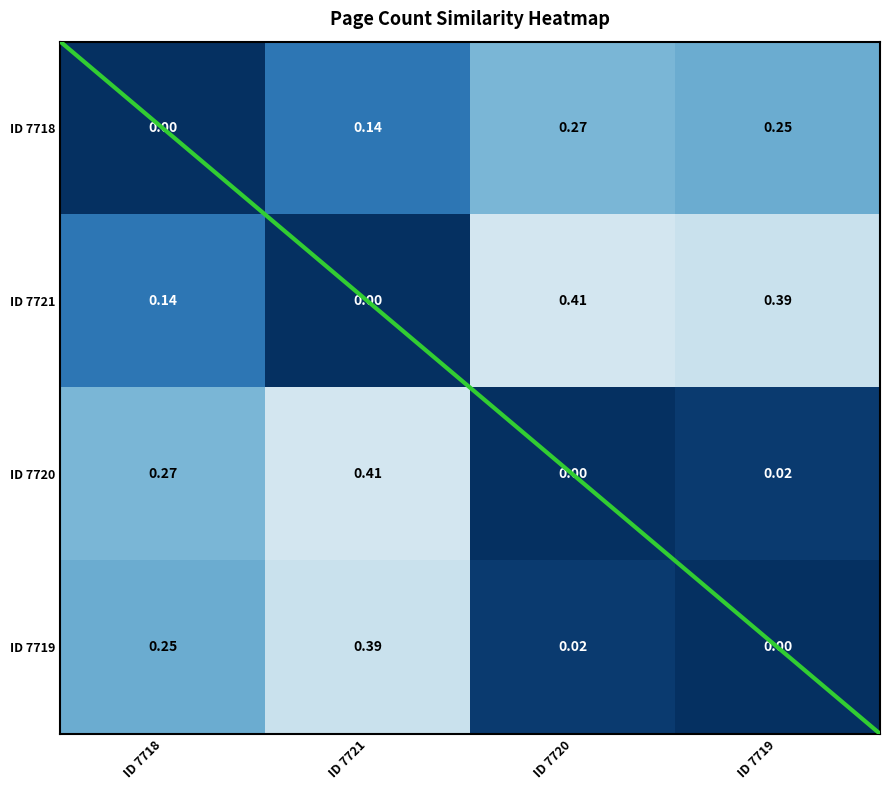

How many categories are shown in the chart?

4